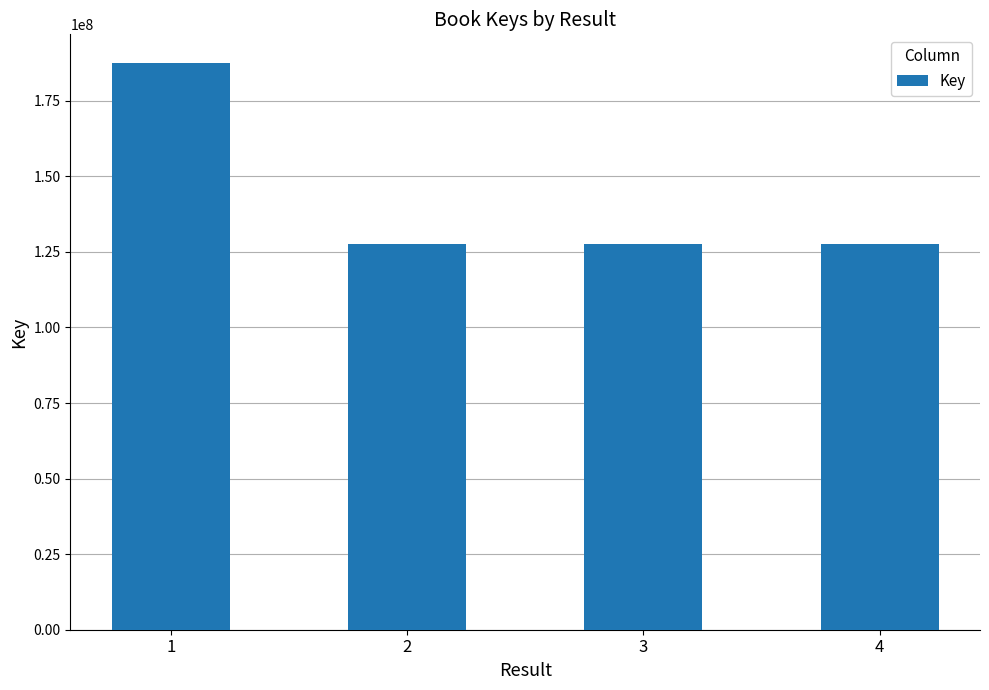

What is the maximum value shown in the chart?

187585463